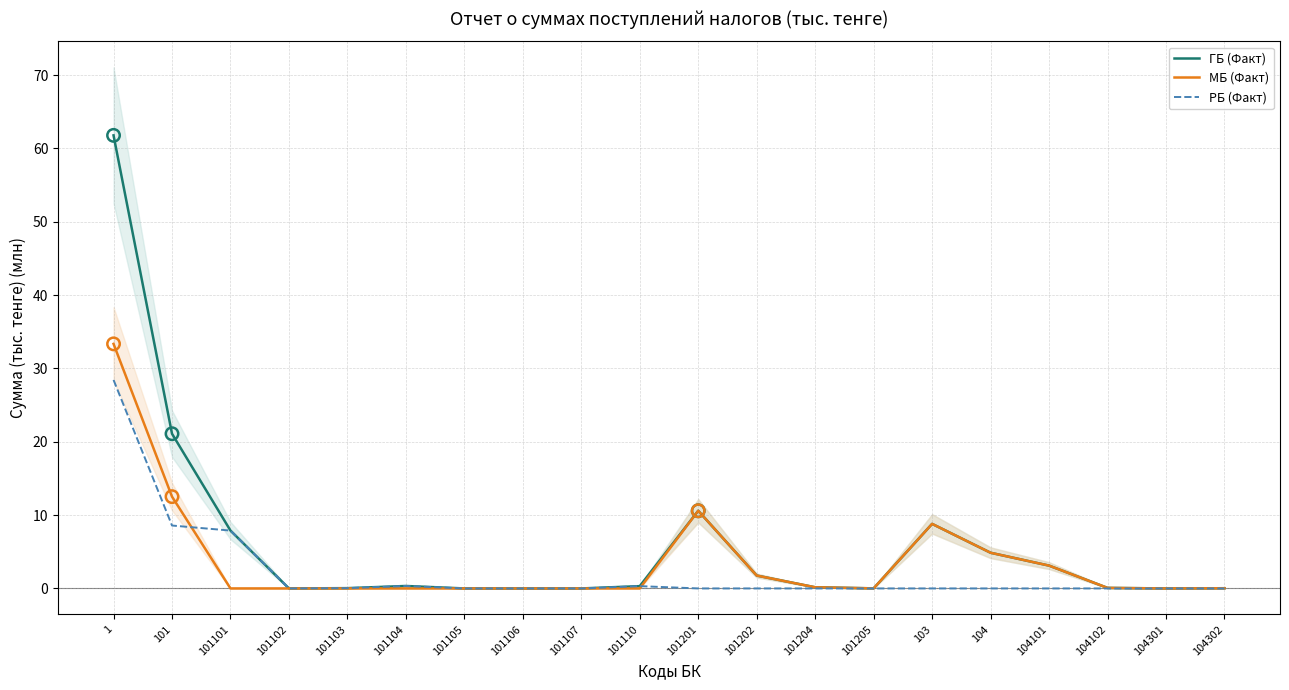

What are all the series names shown in the legend?

ГБ (Факт), МБ (Факт), РБ (Факт)